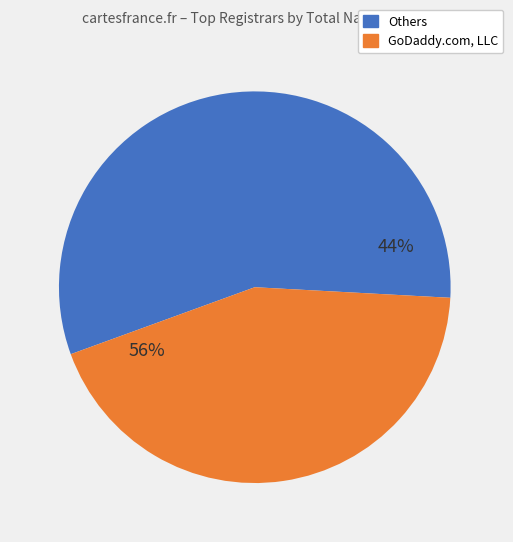

What is the largest slice in the pie chart?

GoDaddy.com, LLC